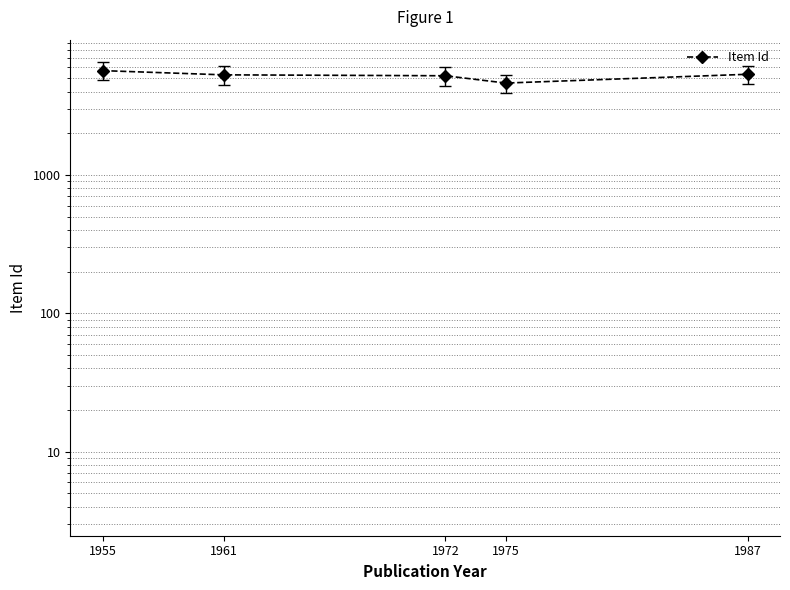

True or false: there are more than 0 points higher than both neighbors.

False